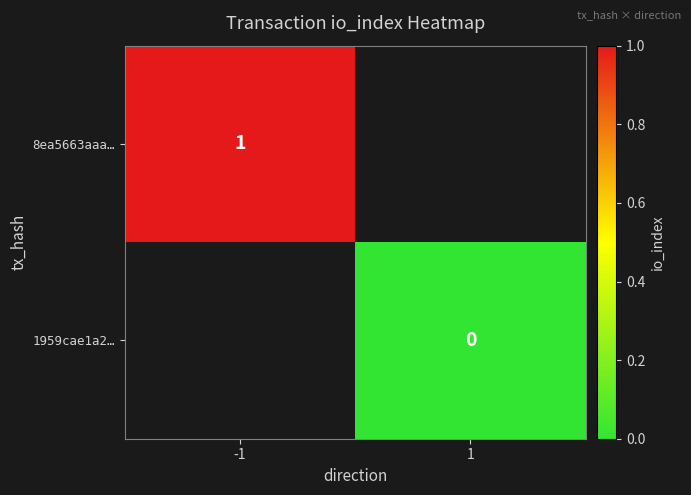

The 8ea5663aaa… series shows 1 at -1. True or false?

True